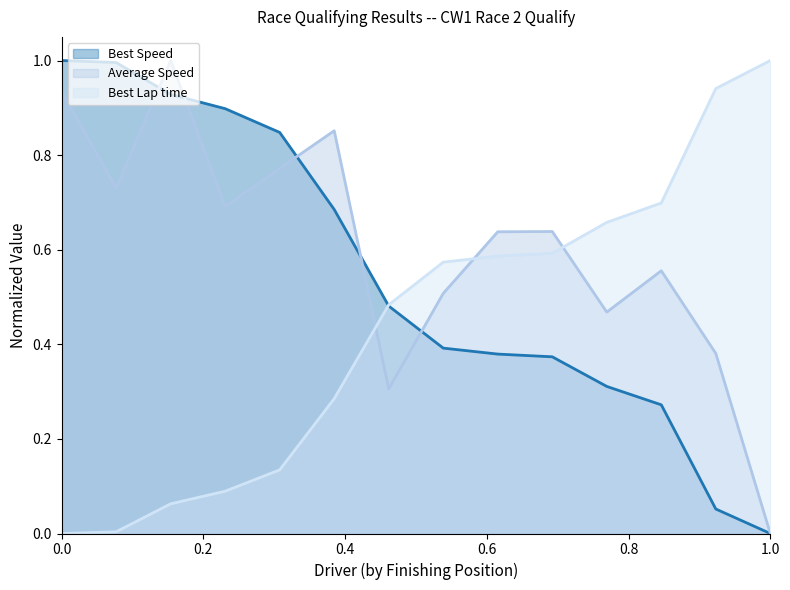

Reading right to left, what are all the values shown in this chart?

Best Lap time: 1.0	0.9	0.7	0.7	0.6	0.6	0.6	0.5	0.3	0.1	0.1	0.1	0.0	0.0
Best Speed: 0.0	0.1	0.3	0.3	0.4	0.4	0.4	0.5	0.7	0.8	0.9	0.9	1.0	1.0
Average Speed: 0.0	0.4	0.6	0.5	0.6	0.6	0.5	0.3	0.9	0.8	0.7	1.0	0.7	0.9